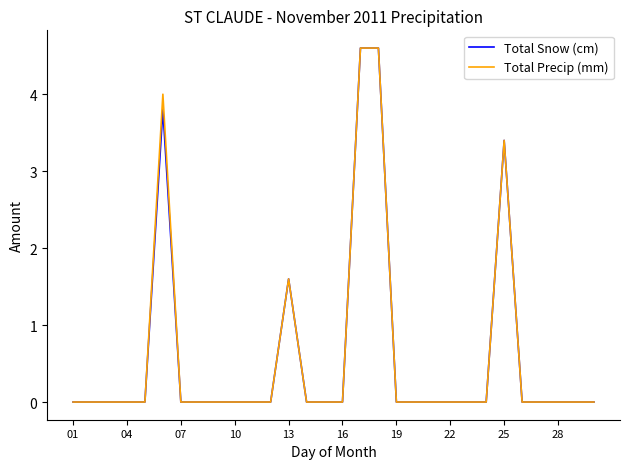

What is the sum of all Total Snow (cm) values?

18.0